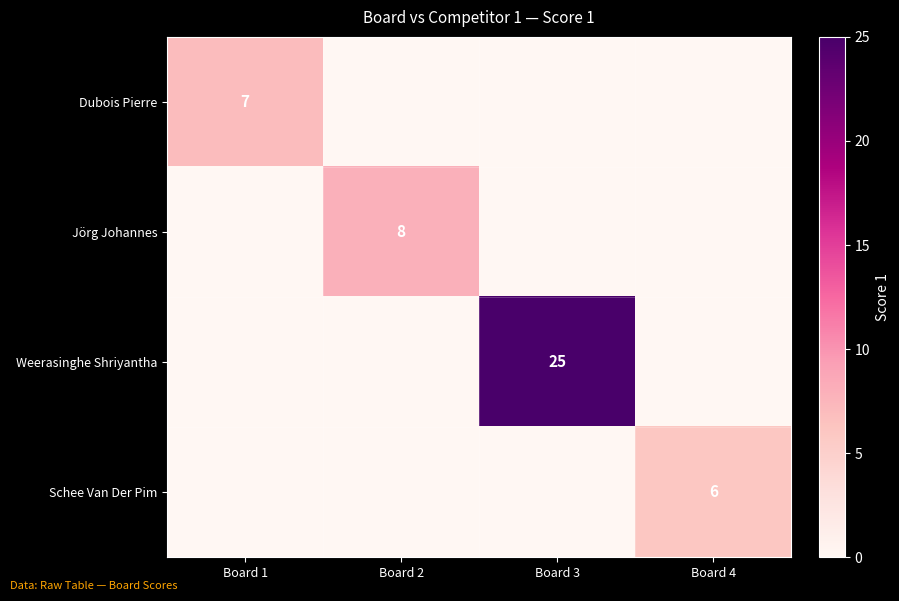

True or false: Jörg Johannes has a value of 0 at Board 1.

True